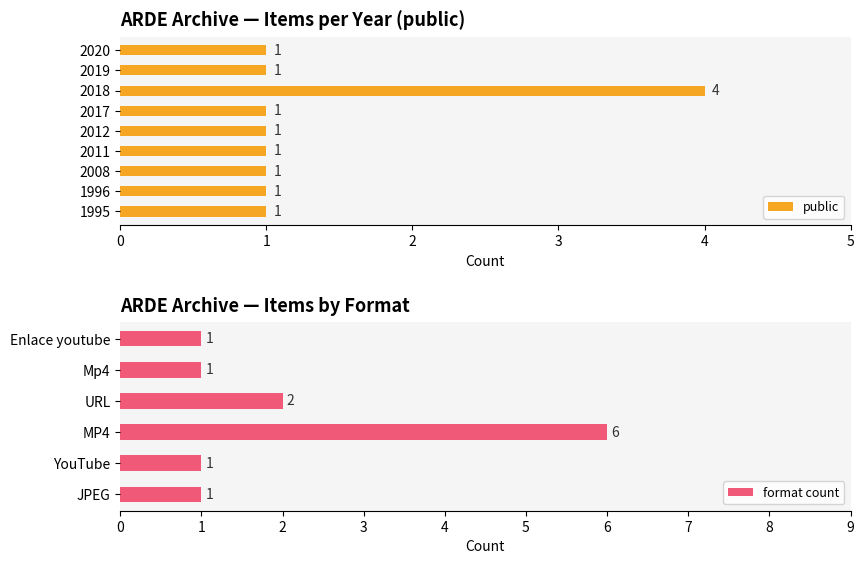

Count the public values in the range 1 to 2.

8